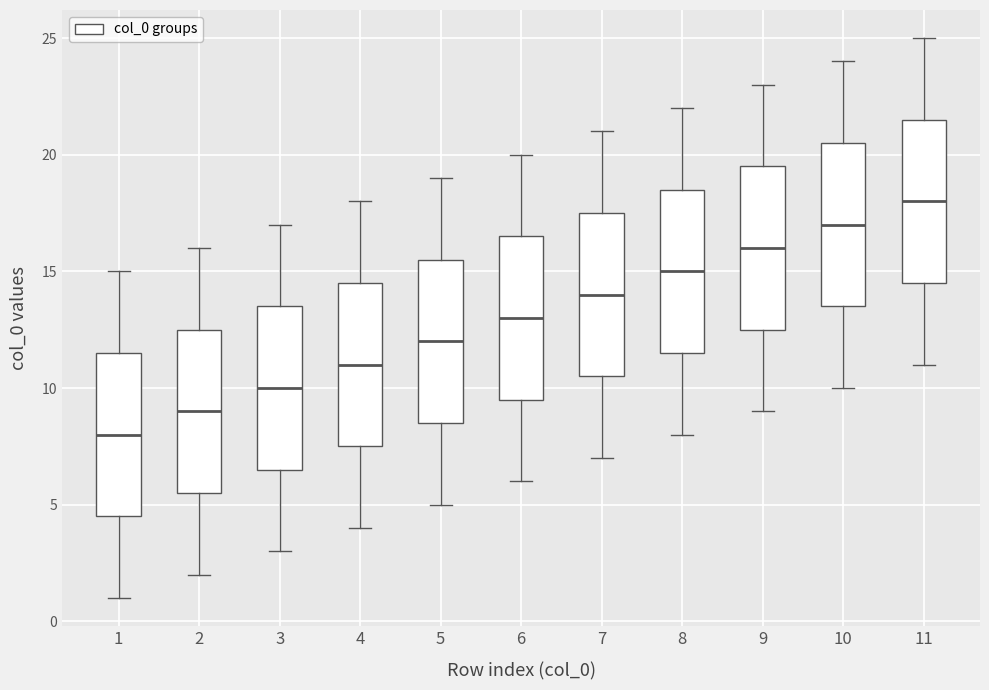

Reading left to right, transcribe this box plot: for each box, give where its median line is, the range the box spans, and where its two whiskers end, as read against the y-axis. The values are not printed on the chart, so give them approximately, as read against the axis.

1: median 8.0, box 4.5 to 11.5, whiskers 1.0 to 15.0
2: median 9.0, box 5.5 to 12.5, whiskers 2.0 to 16.0
3: median 10.0, box 6.5 to 13.5, whiskers 3.0 to 17.0
4: median 11.0, box 7.5 to 14.5, whiskers 4.0 to 18.0
5: median 12.0, box 8.5 to 15.5, whiskers 5.0 to 19.0
6: median 13.0, box 9.5 to 16.5, whiskers 6.0 to 20.0
7: median 14.0, box 10.5 to 17.5, whiskers 7.0 to 21.0
8: median 15.0, box 11.5 to 18.5, whiskers 8.0 to 22.0
9: median 16.0, box 12.5 to 19.5, whiskers 9.0 to 23.0
10: median 17.0, box 13.5 to 20.5, whiskers 10.0 to 24.0
11: median 18.0, box 14.5 to 21.5, whiskers 11.0 to 25.0